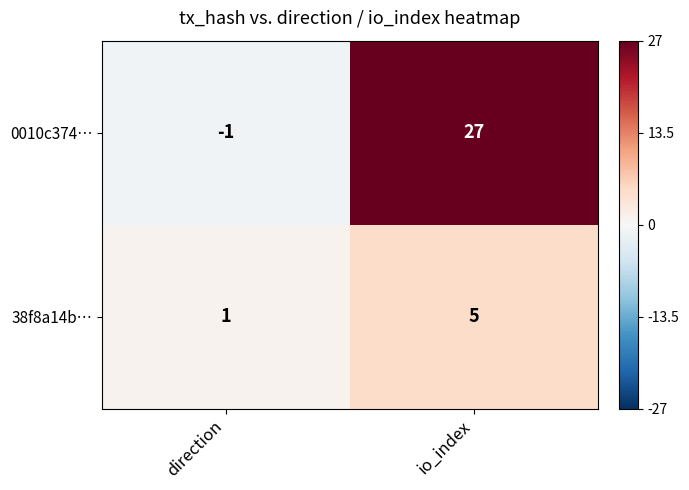

Reading left to right, extract all data points from this chart.

0010c374…: -1	27
38f8a14b…: 1	5